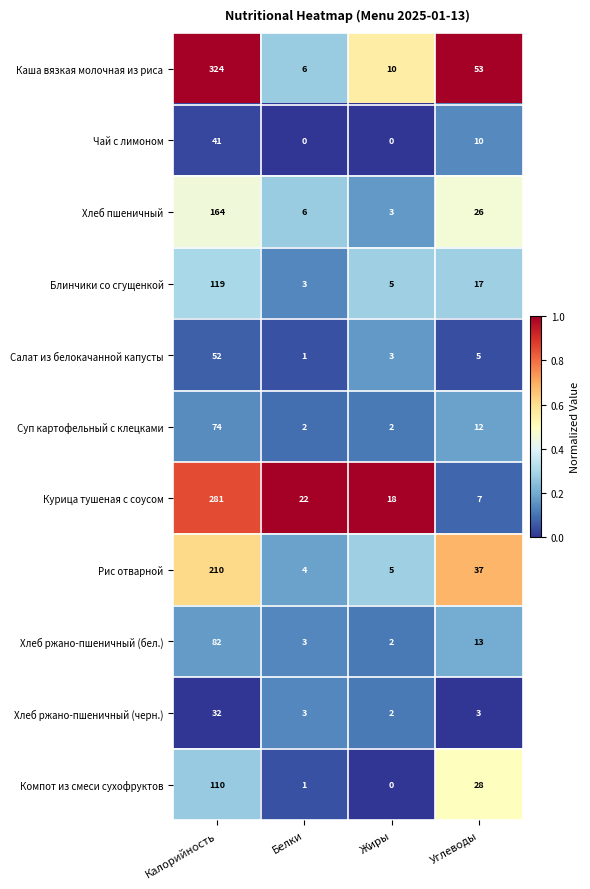

What is the difference between the highest and lowest values at Белки?

22